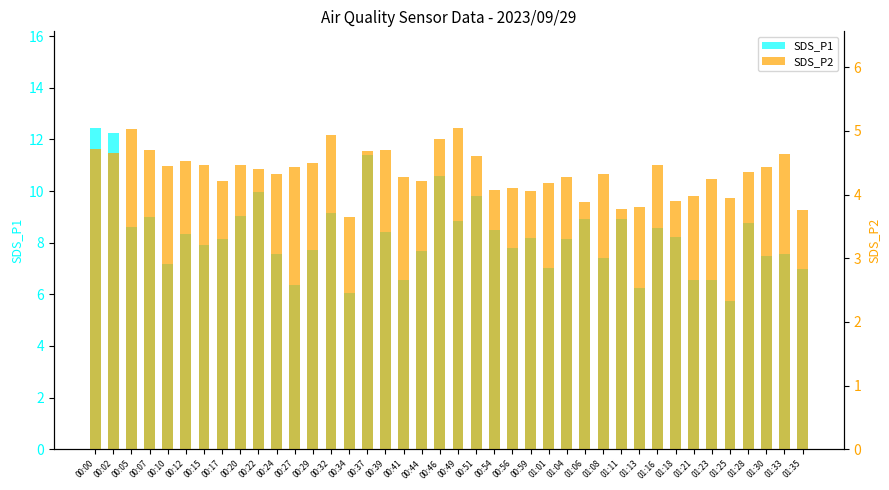

What is the label of the 29th bar from the right?

00:27